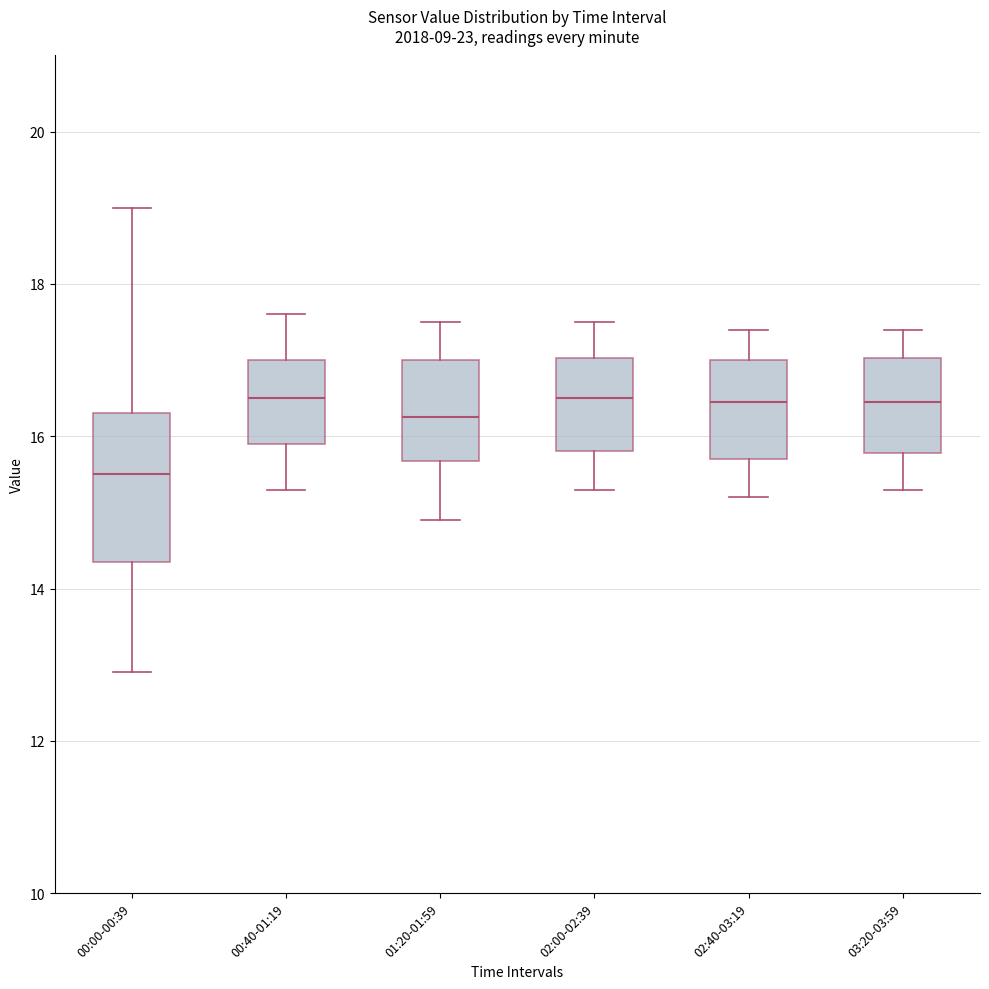

Reading left to right, read every box against the y-axis: the position of its median line, the range the box covers, and the ends of its whiskers. The values are not printed on the chart, so give them approximately, as read against the axis.

00:00-00:39: median 15.6, box 14.4 to 16.4, whiskers 13.0 to 19.0
00:40-01:19: median 16.6, box 16.0 to 17.0, whiskers 15.4 to 17.6
01:20-01:59: median 16.2, box 15.6 to 17.0, whiskers 15.0 to 17.6
02:00-02:39: median 16.6, box 15.8 to 17.0, whiskers 15.4 to 17.6
02:40-03:19: median 16.4, box 15.8 to 17.0, whiskers 15.2 to 17.4
03:20-03:59: median 16.4, box 15.8 to 17.0, whiskers 15.4 to 17.4